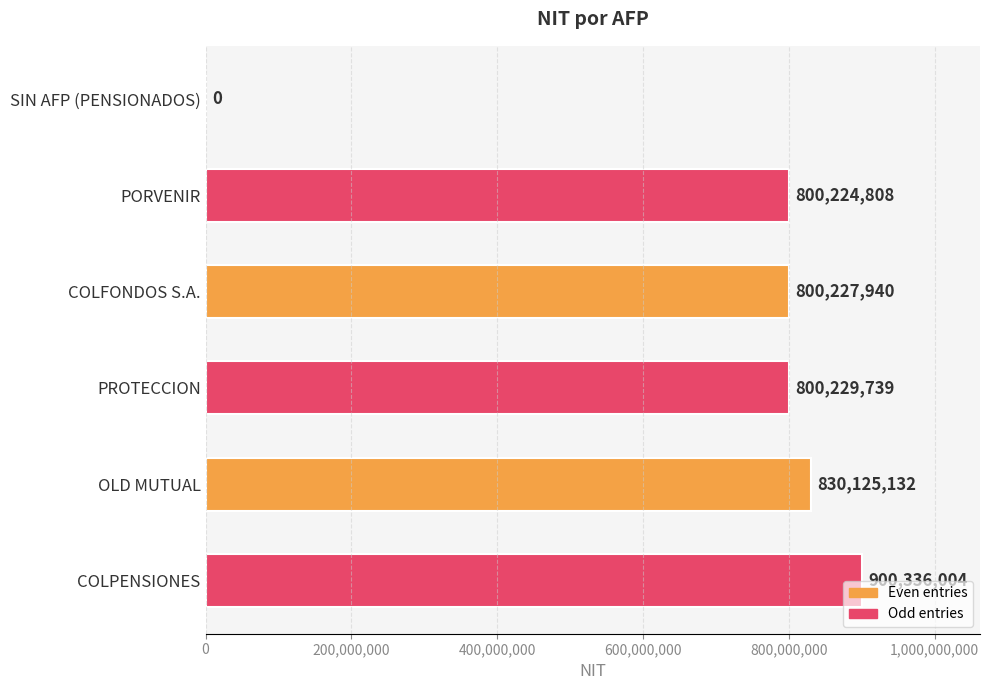

At which label is the value closest to 450168002?

PORVENIR